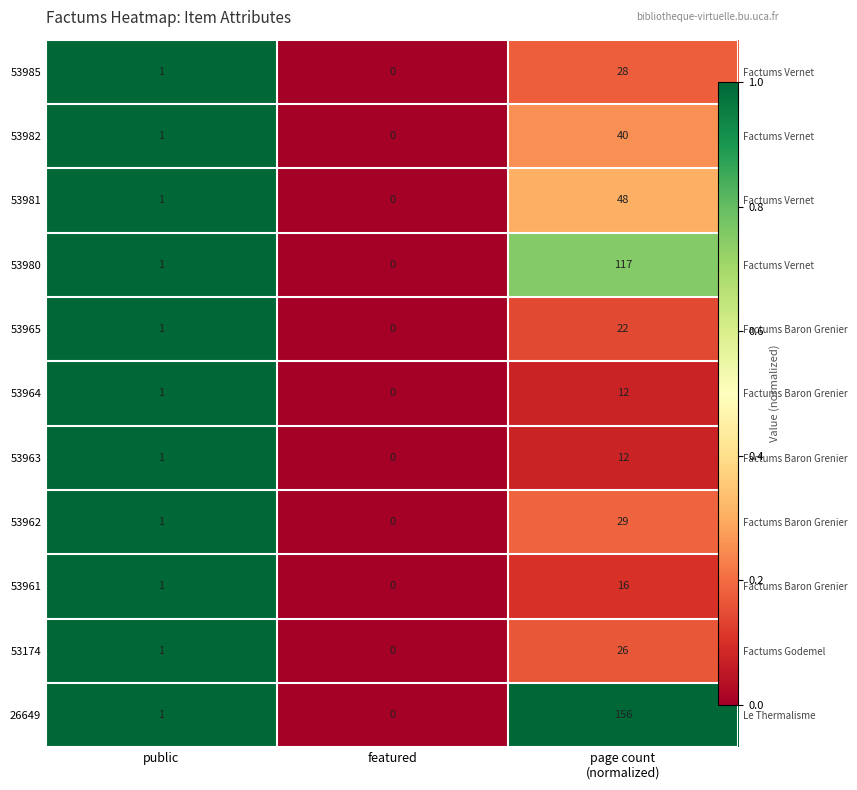

At which category is the sum across all series the highest?

public